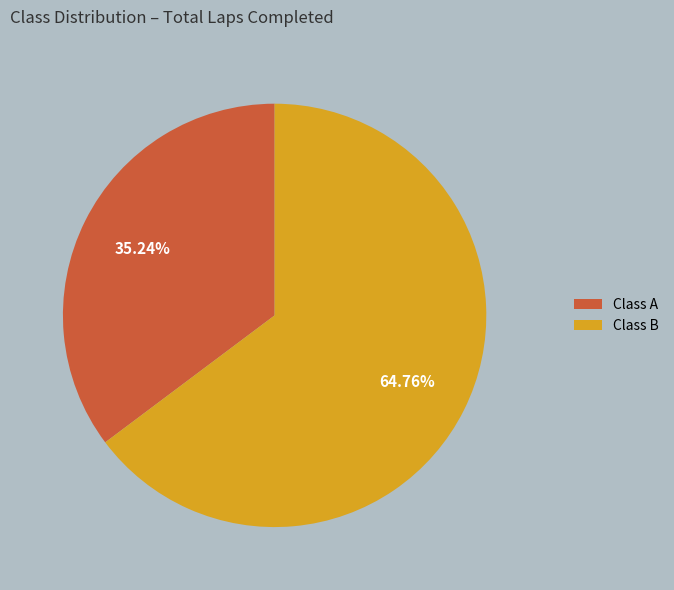

Combined, do Class A and Class B account for over 50%?

Yes